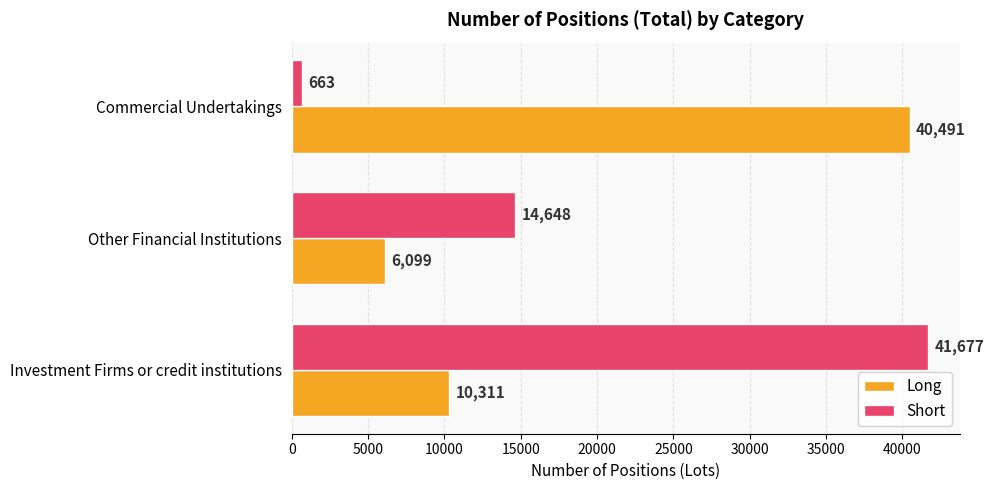

Count the Long values in the range 6099 to 40491.

3